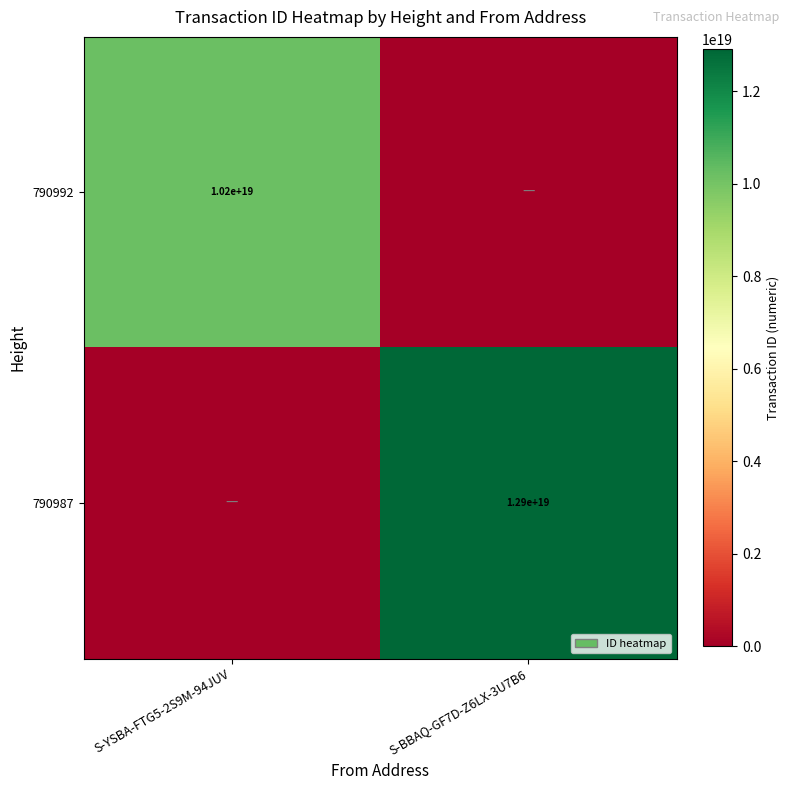

Is it true that 790987 equals 4301769129676797440 at S-BBAQ-GF7D-Z6LX-3U7B6?

False